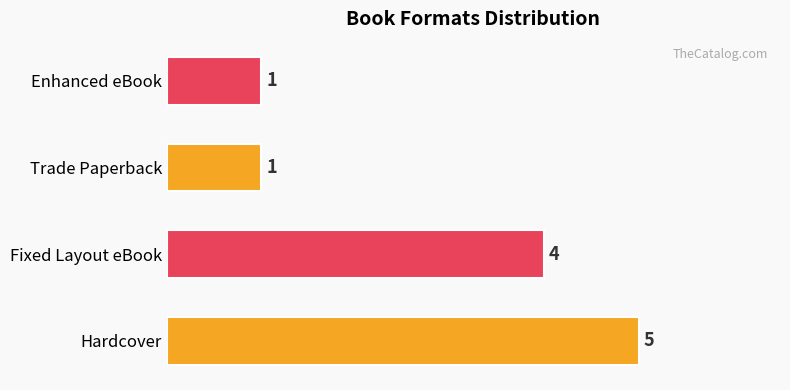

Are the bars grouped side by side (vs. stacked)?

No